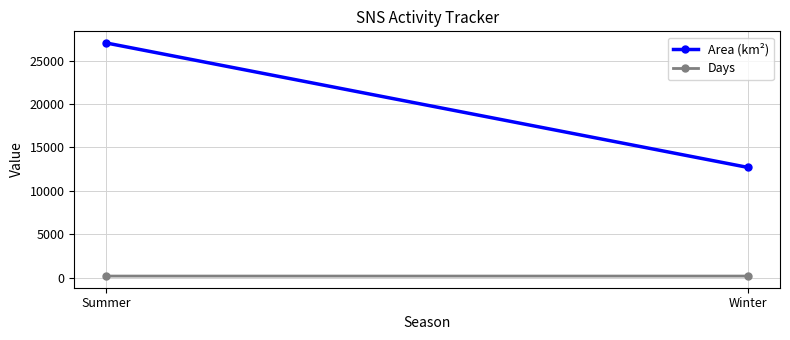

What is the difference between the Area (km²) values at Winter and Summer?

14332